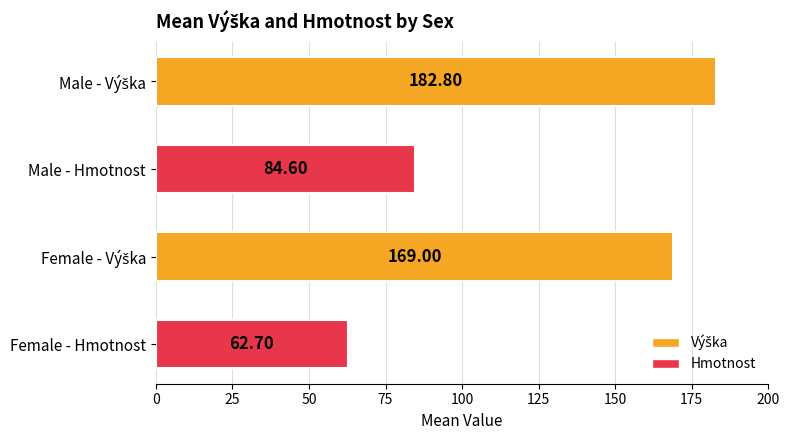

What is the difference between the values at Female - Hmotnost and Male - Hmotnost?

21.9